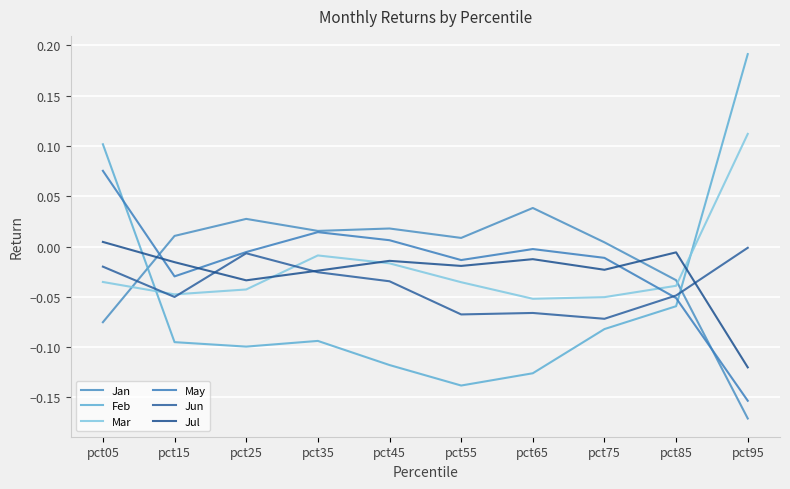

Which category has the highest value in the Mar series?

pct95